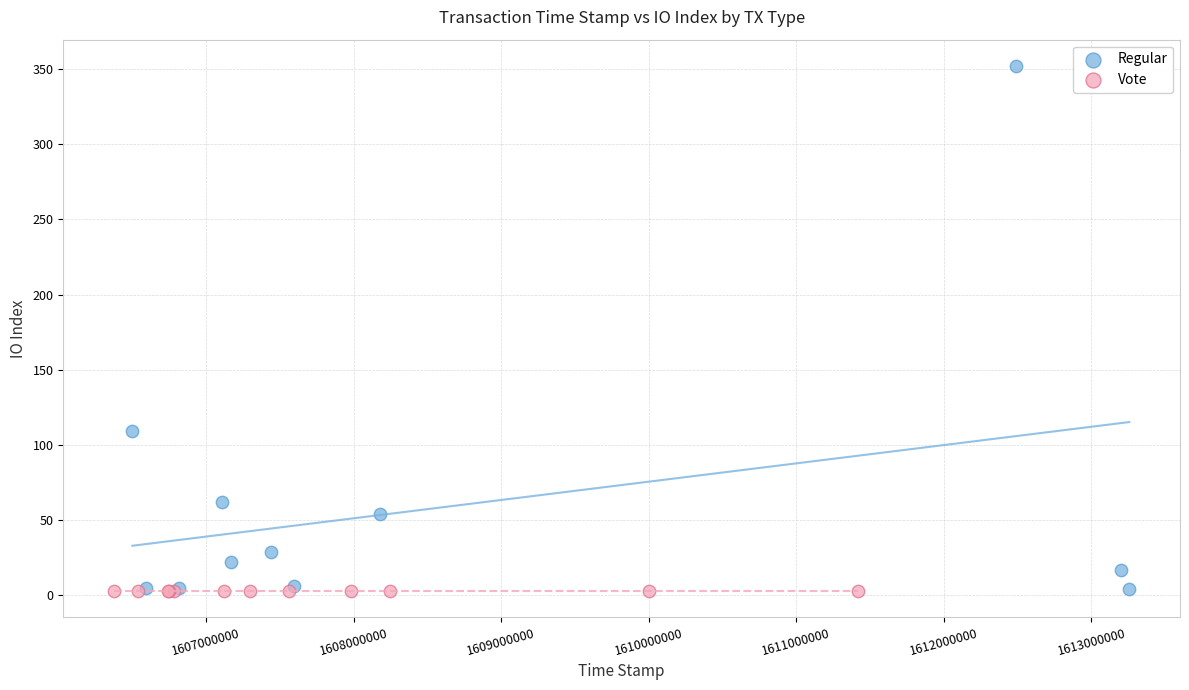

Which series reaches the maximum Y coordinate?

Regular